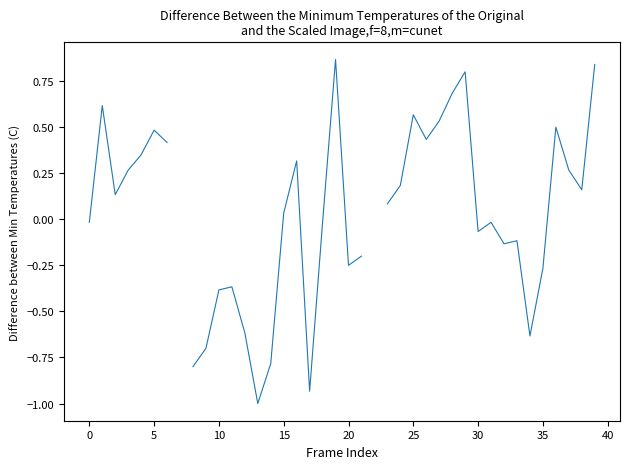

Which category has the lowest value across all series?

13